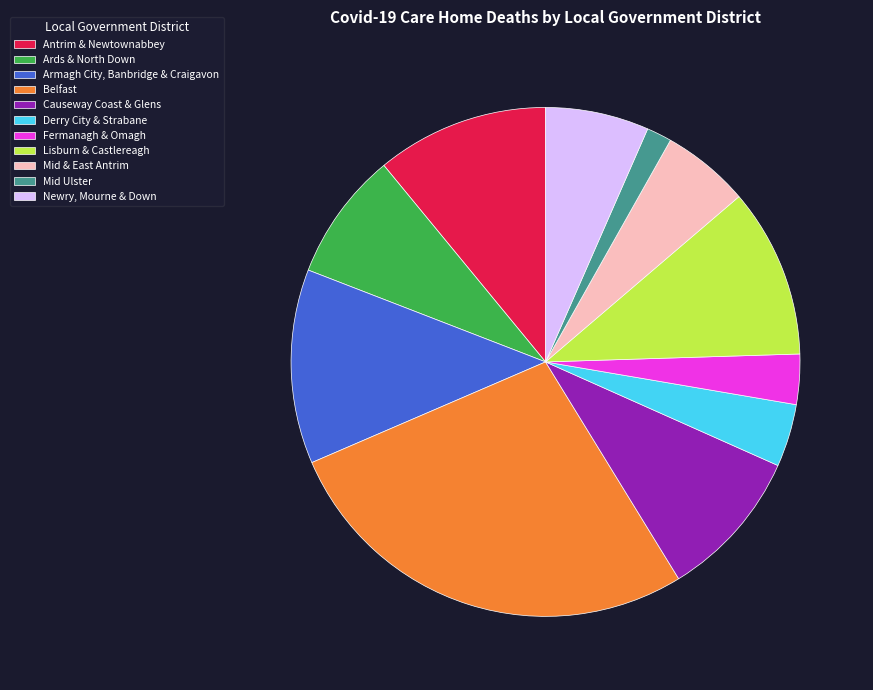

Is it true that Lisburn & Castlereagh is 11% of the pie?

True